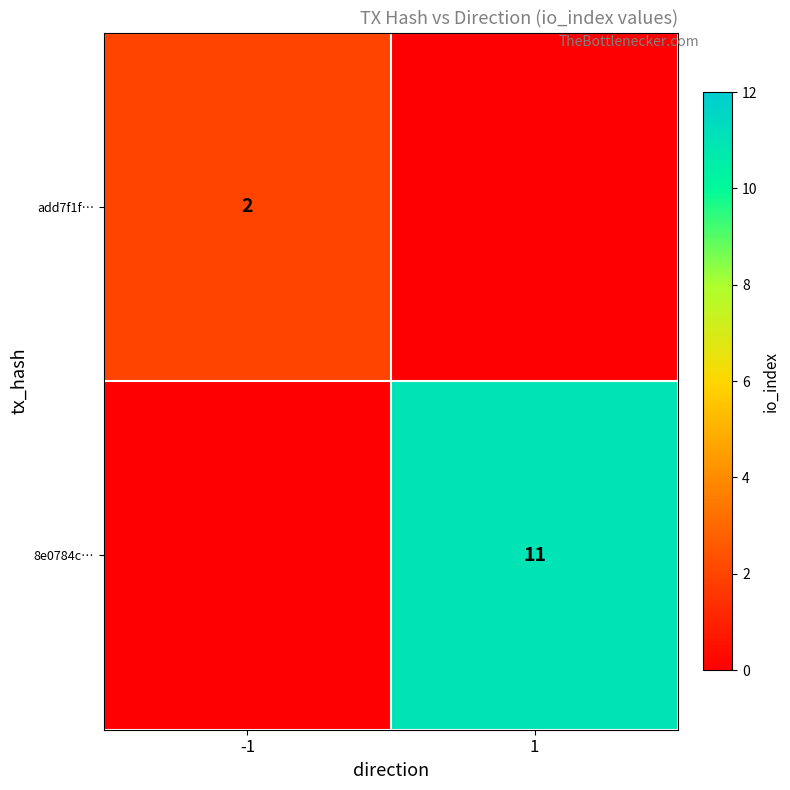

True or false: add7f1f… has a value of 2 at -1.

True